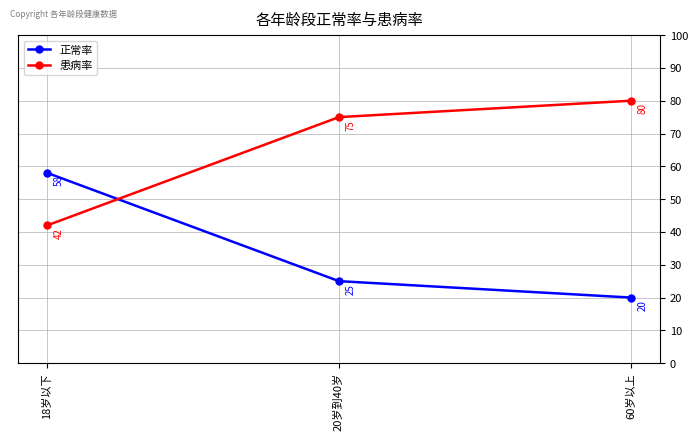

How many lines are shown in the chart?

2